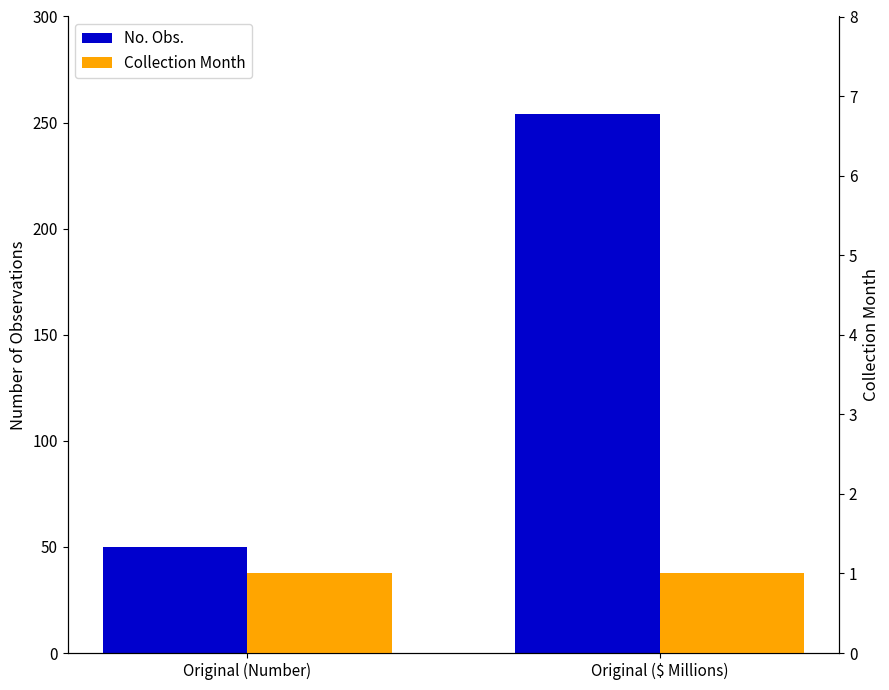

What is the sum of the No. Obs. values at Original (Number) and Original ($ Millions)?

304